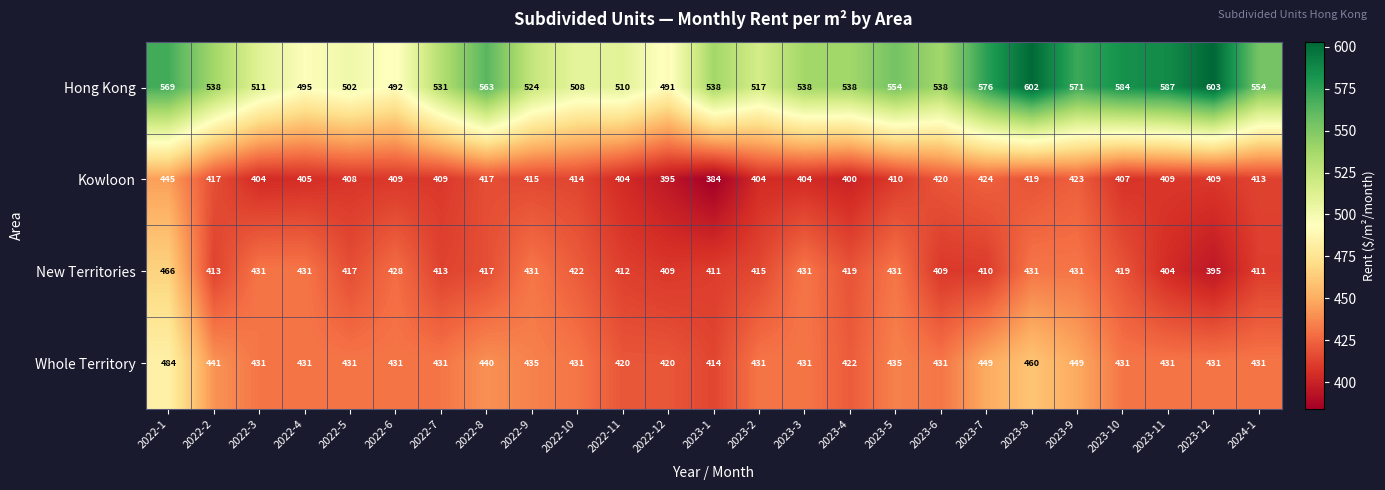

Count the number of data series in this chart.

4